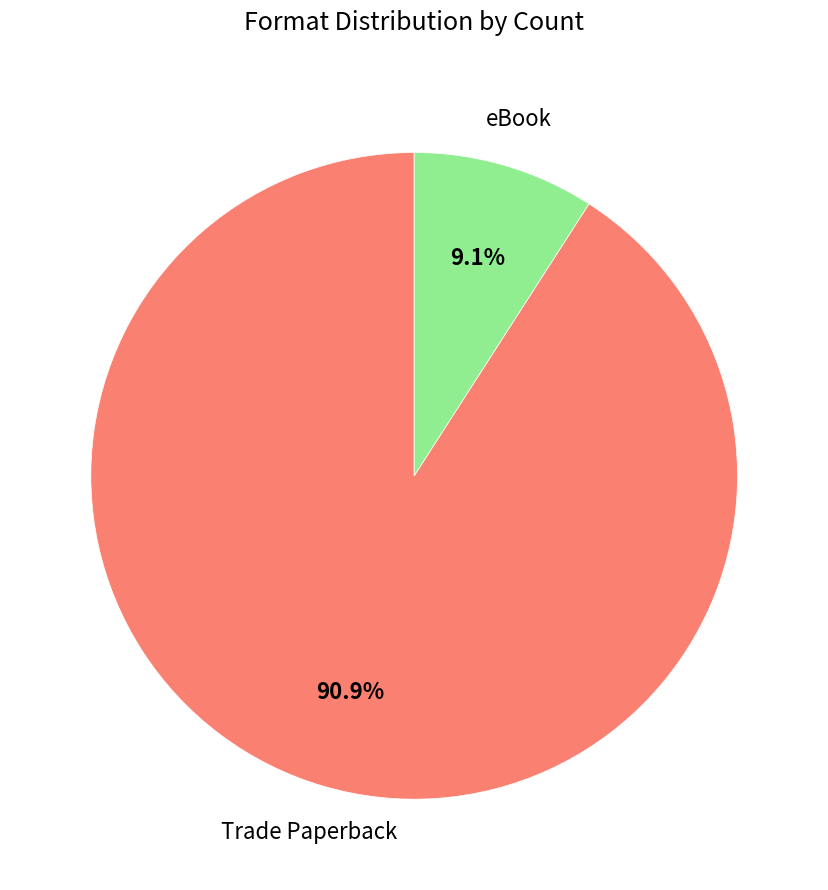

Count the number of slices in the pie.

2